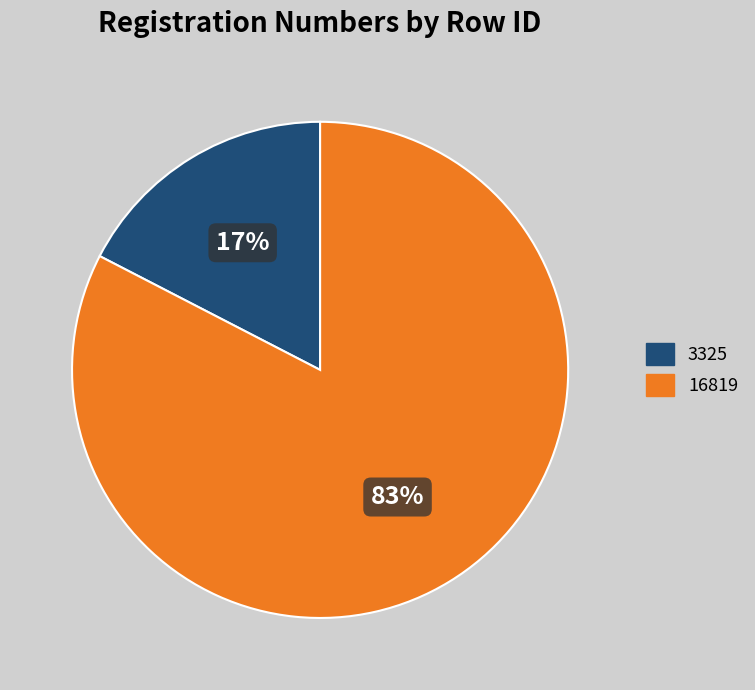

Which slice represents more than half of the pie?

16819